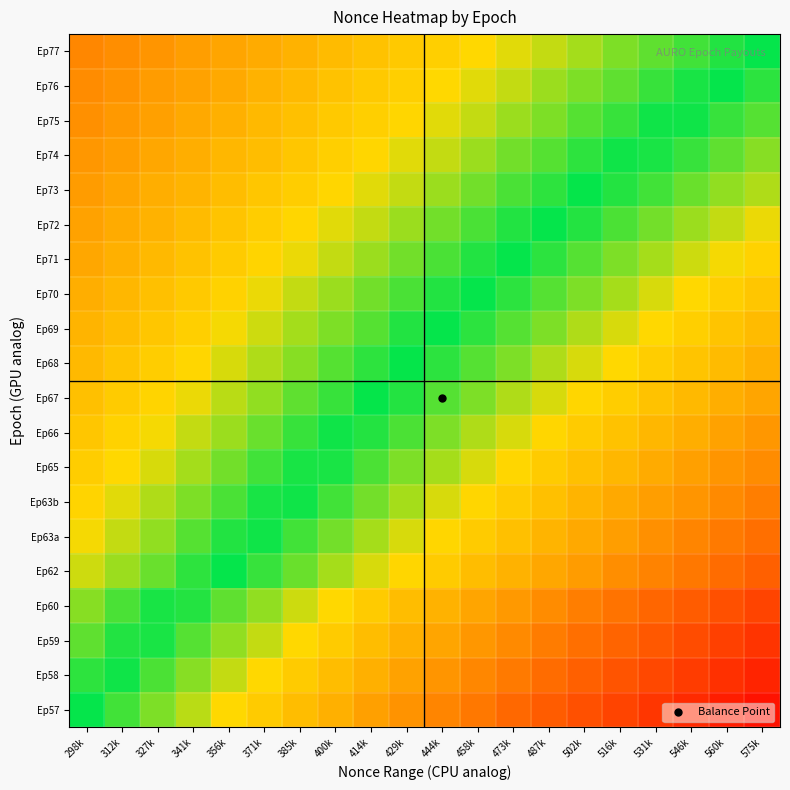

What is the difference between the highest and lowest values at 458k?

0.7